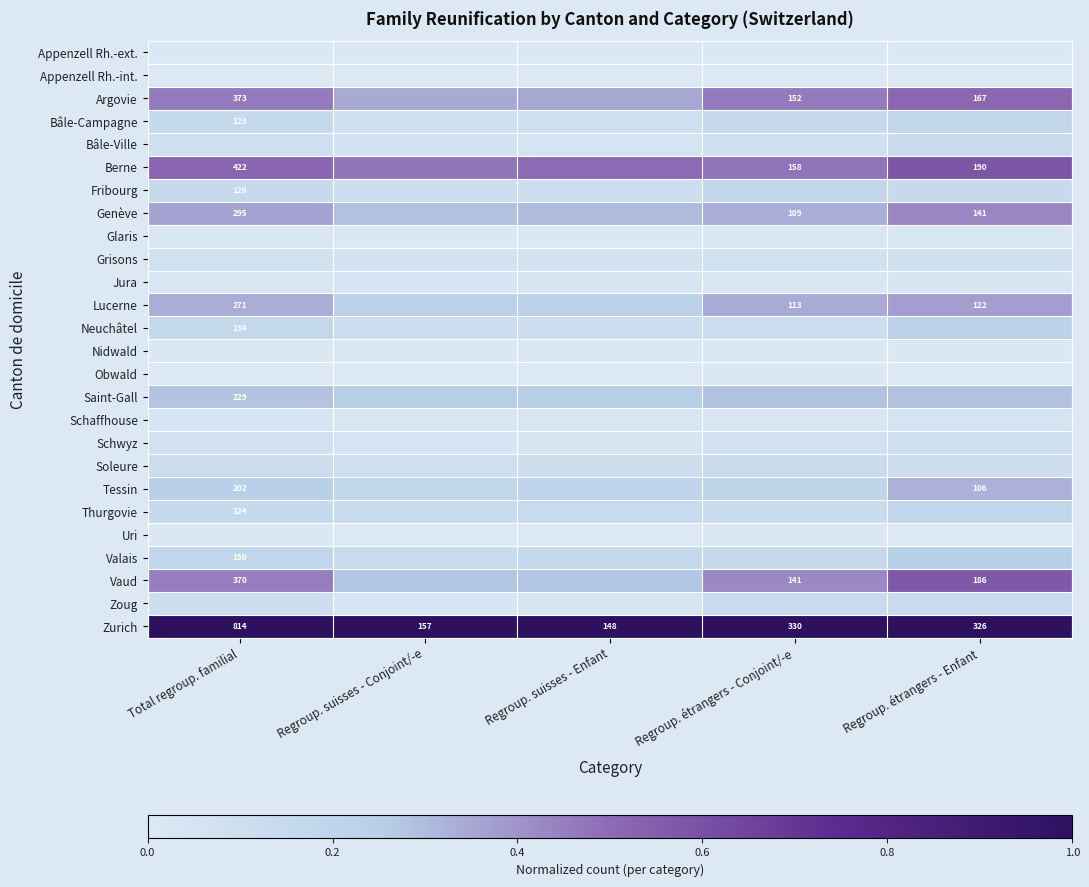

At which category does the chart reach its minimum across all series?

Total regroup. familial